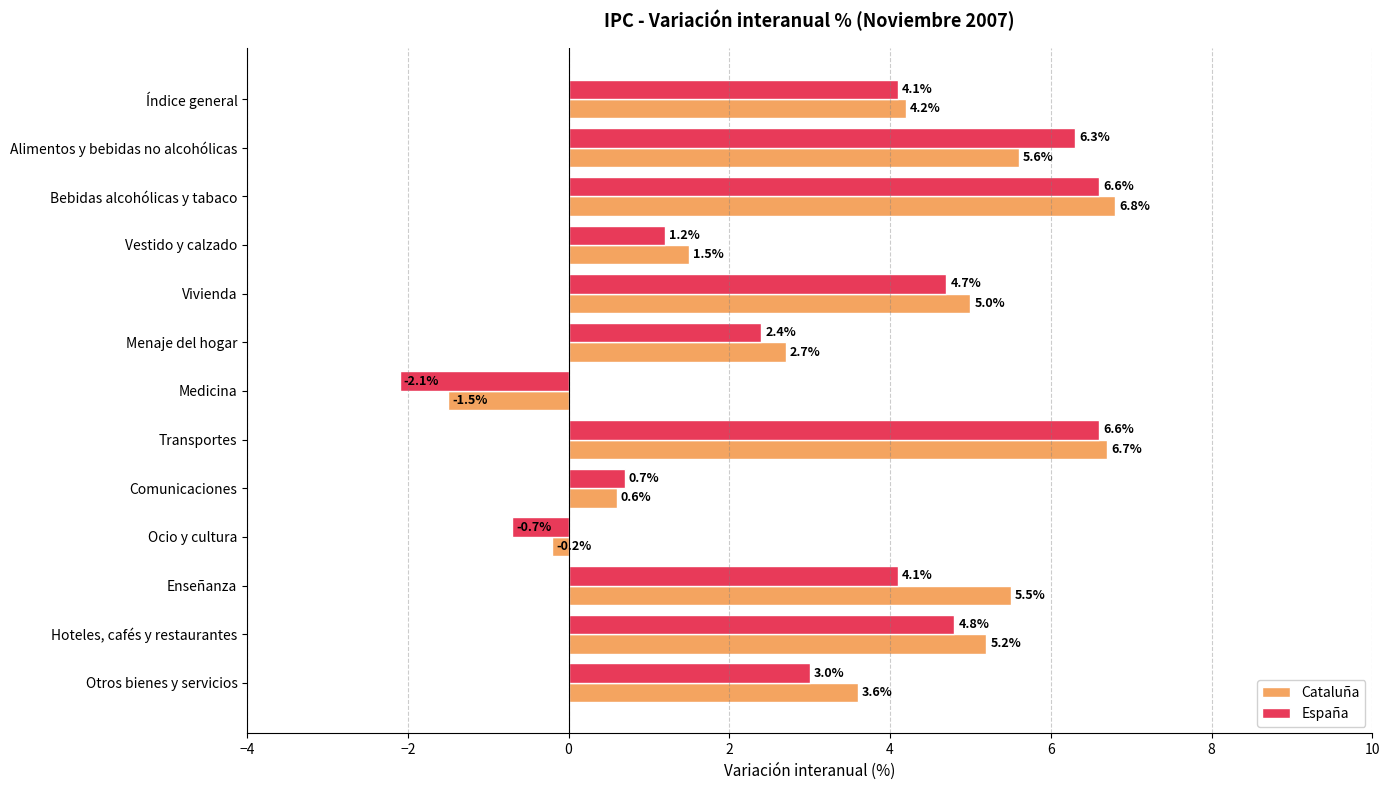

What is the approximate value of Cataluña at Menaje del hogar?

2.7